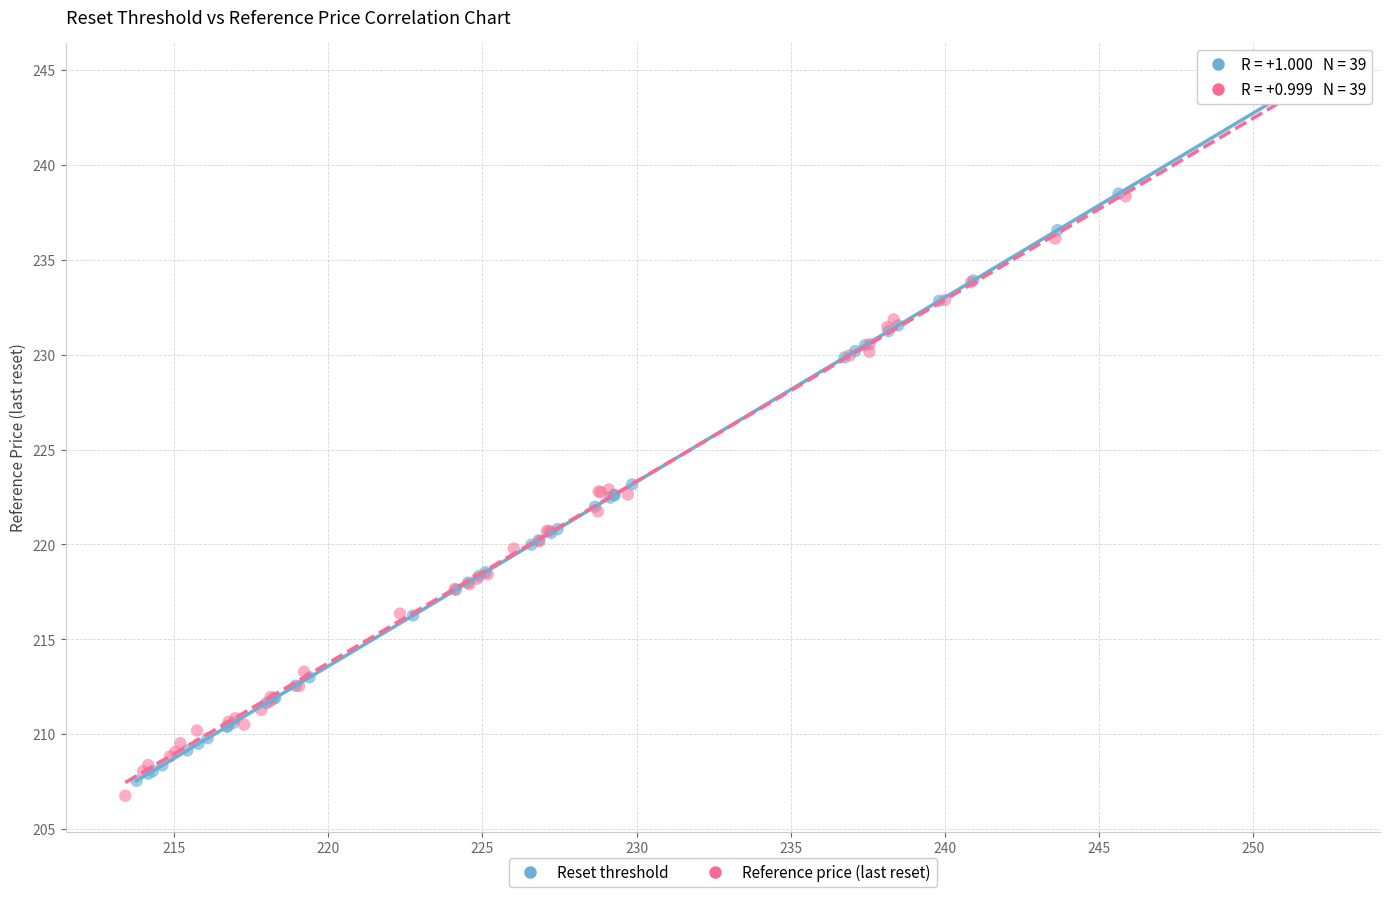

What are all the series names shown in the legend?

Reset threshold, Reference price (last reset)